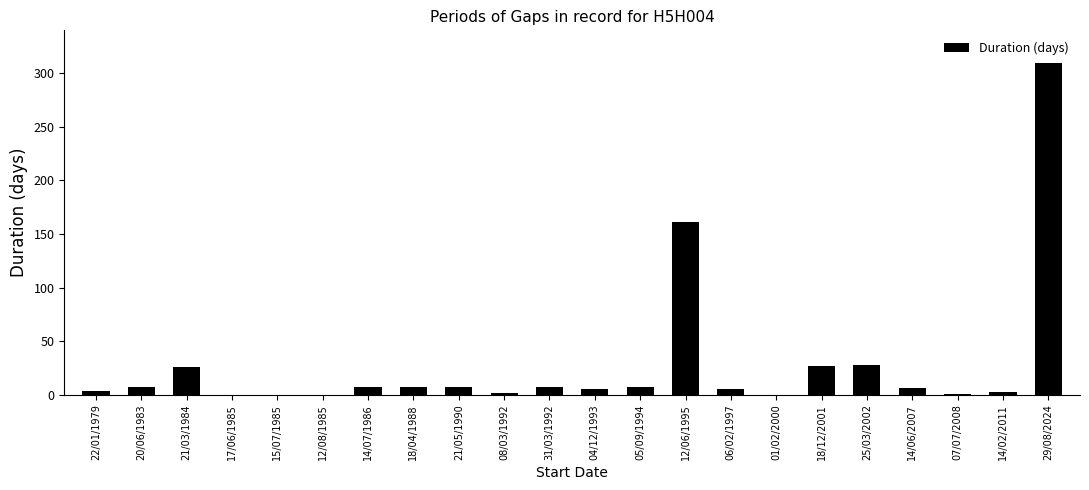

Which category has the highest value across all series?

29/08/2024